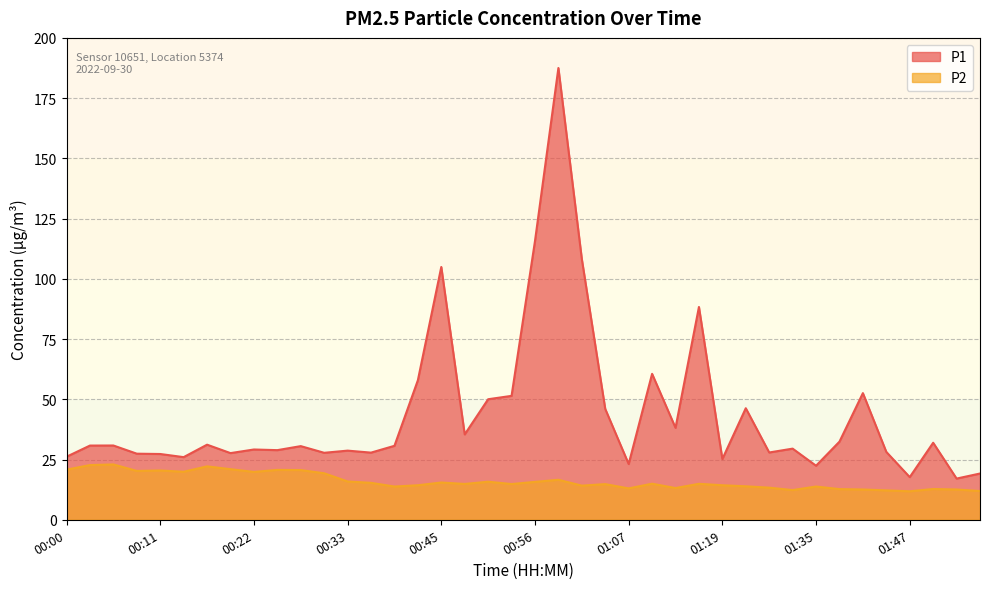

How many series are shown in this chart?

2